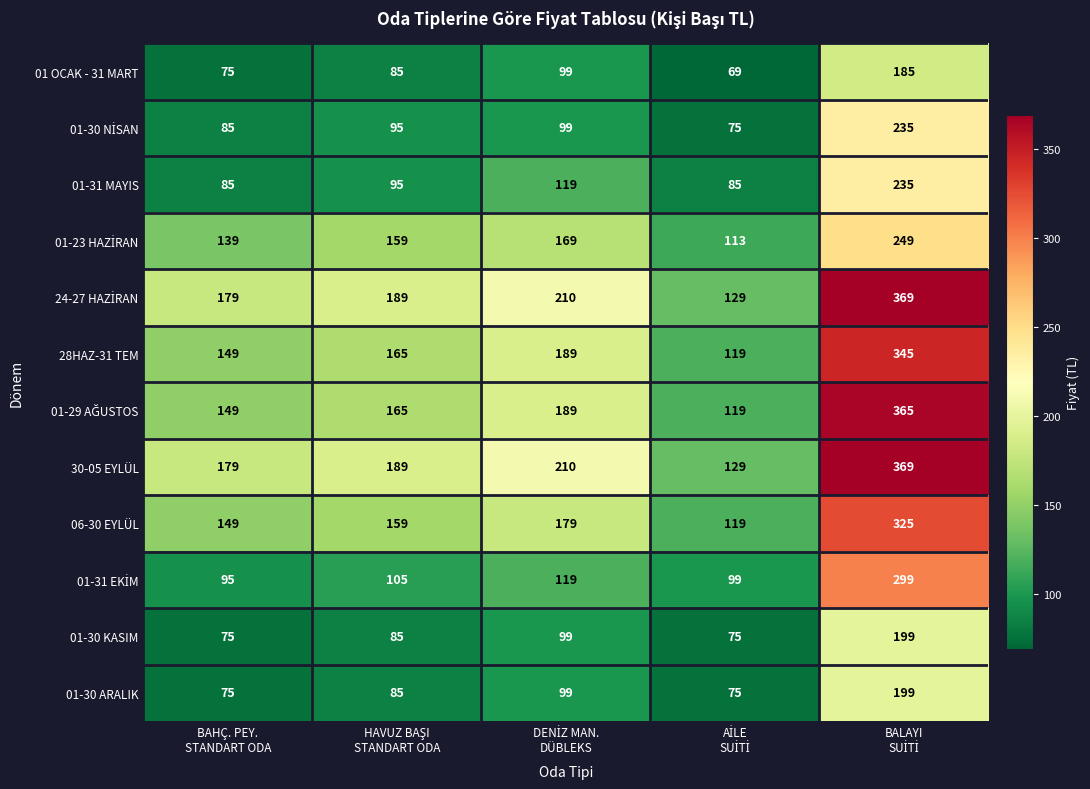

What is the average value of the 01-30 ARALIK series?

107